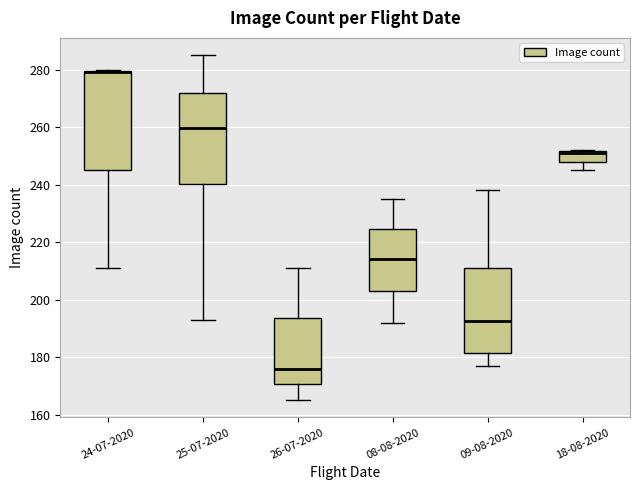

Where does the lower whisker of the box for 18-08-2020 end on the y-axis? The values are not printed on the chart, so give them approximately, as read against the axis.

246